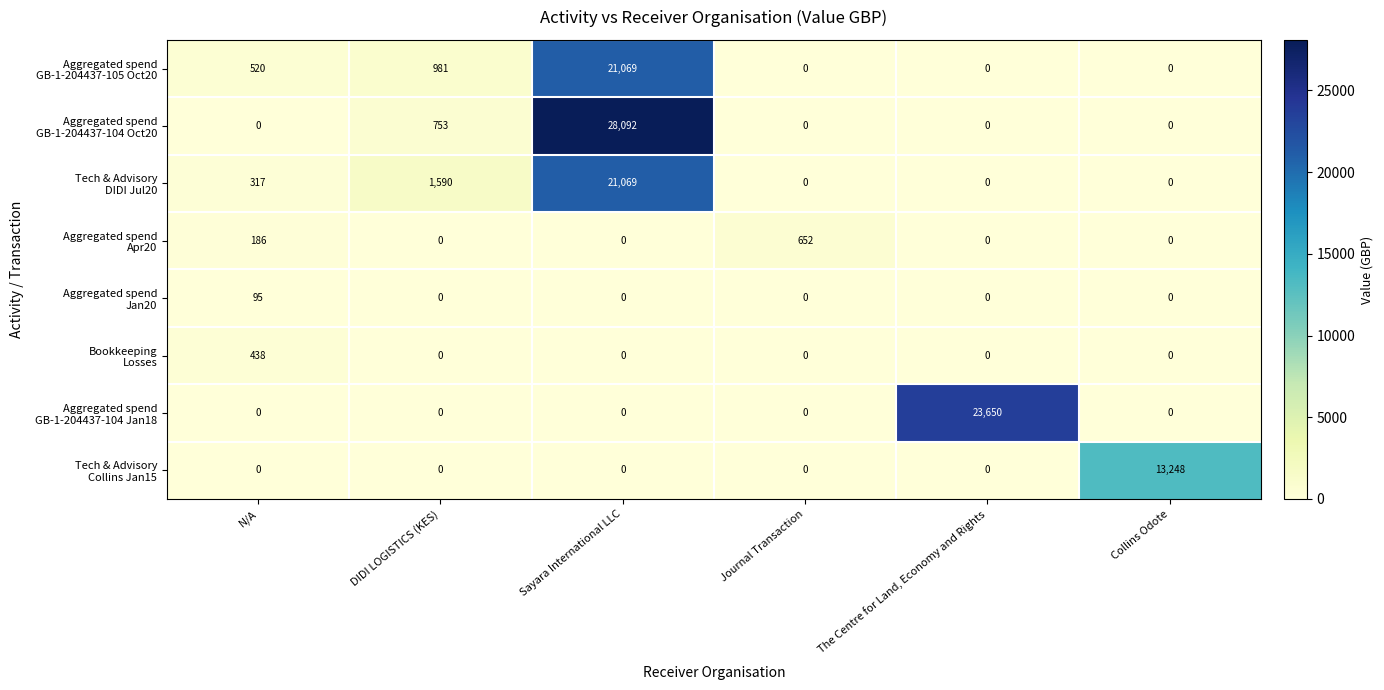

What is the spread (max minus min) of values at Journal Transaction?

652